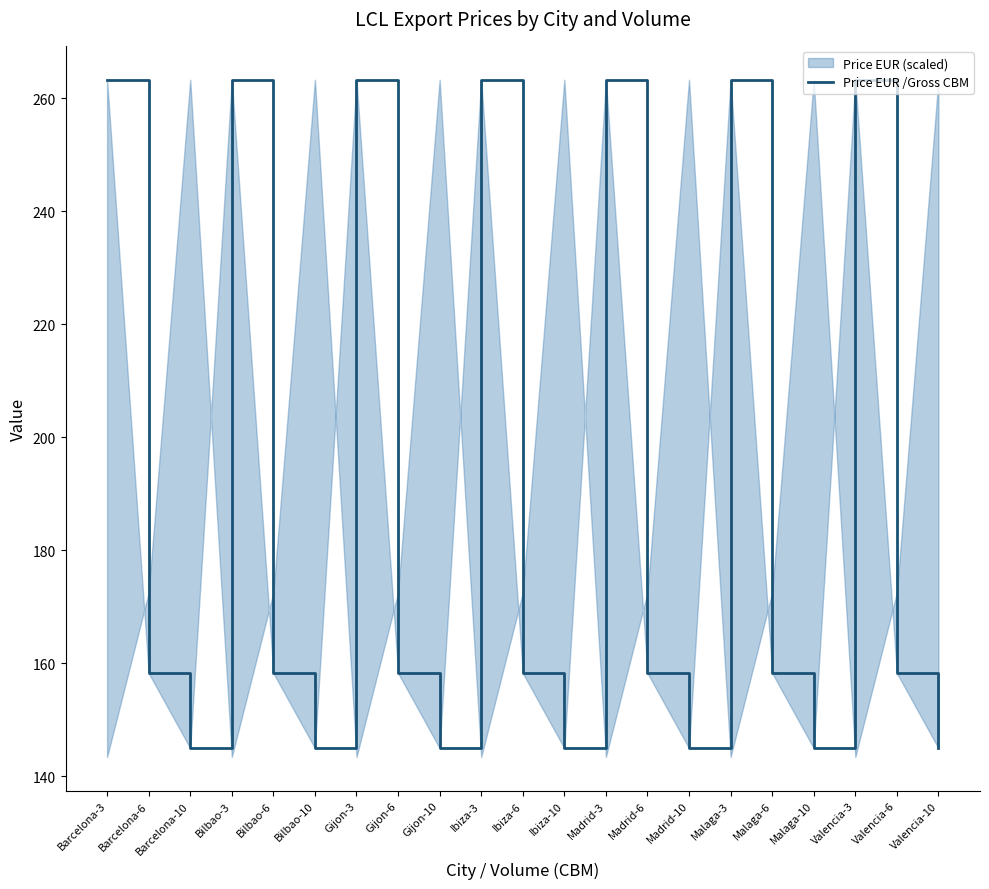

What is the label of the 14th point from the right?

Gijon-6